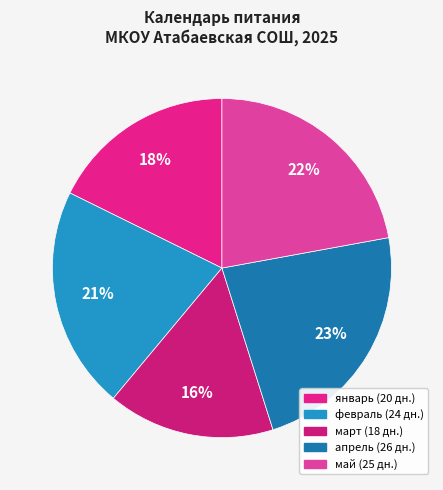

To the nearest percent, what is the difference between the largest and smallest slice percentages?

7%